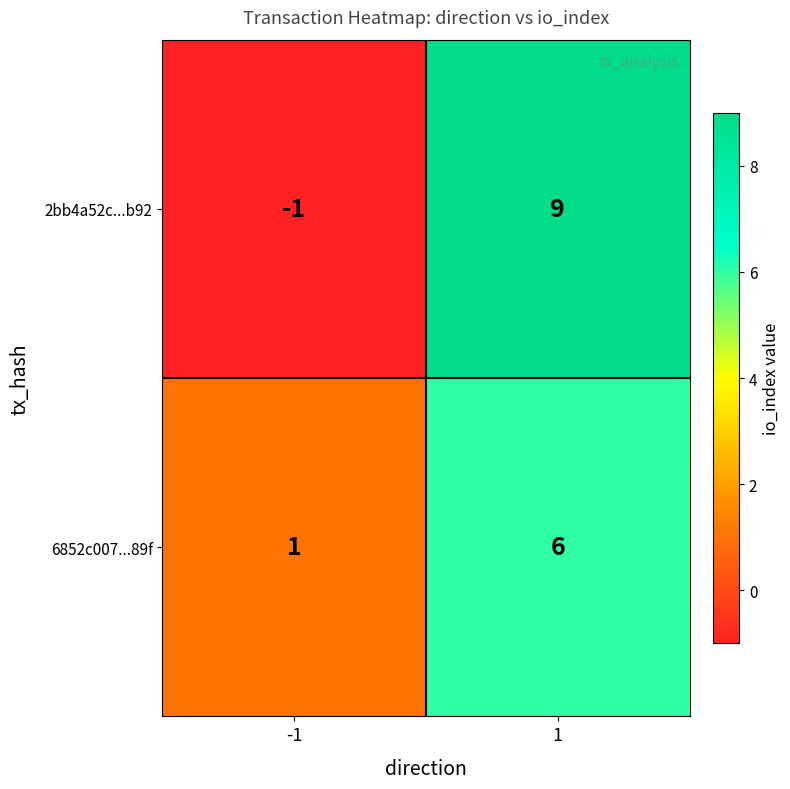

At which category does the chart reach its minimum across all series?

-1